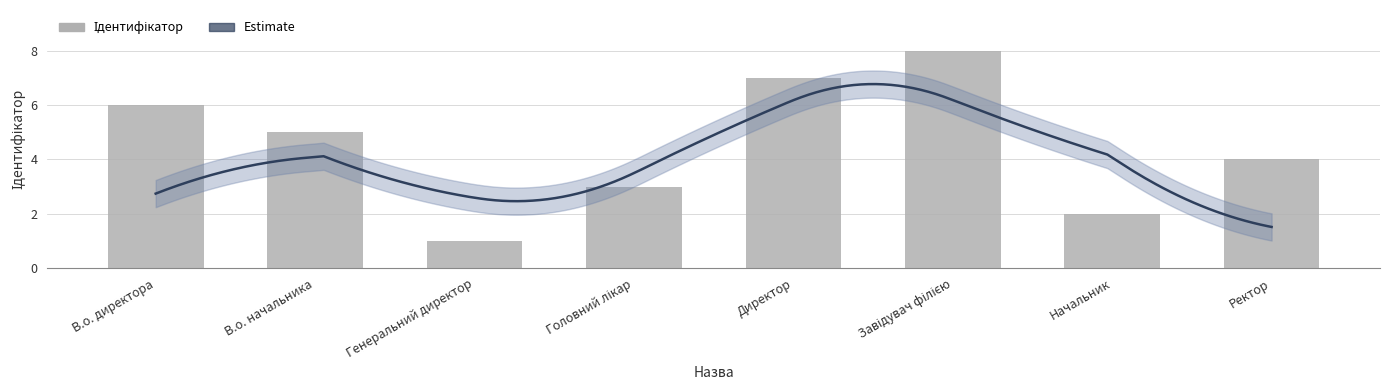

List the labels in order of value, smallest first.

Генеральний директор, Начальник, Головний лікар, Ректор, В.о. начальника, В.о. директора, Директор, Завідувач філією